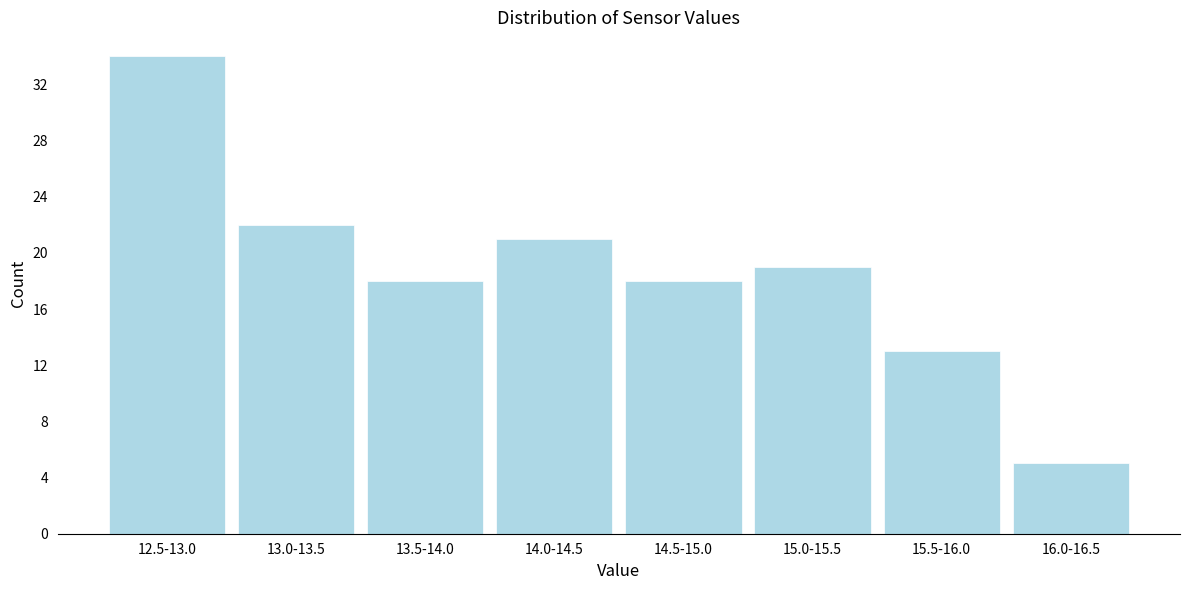

Reading left to right, what are all the values shown in this chart?

34	22	18	21	18	19	13	5